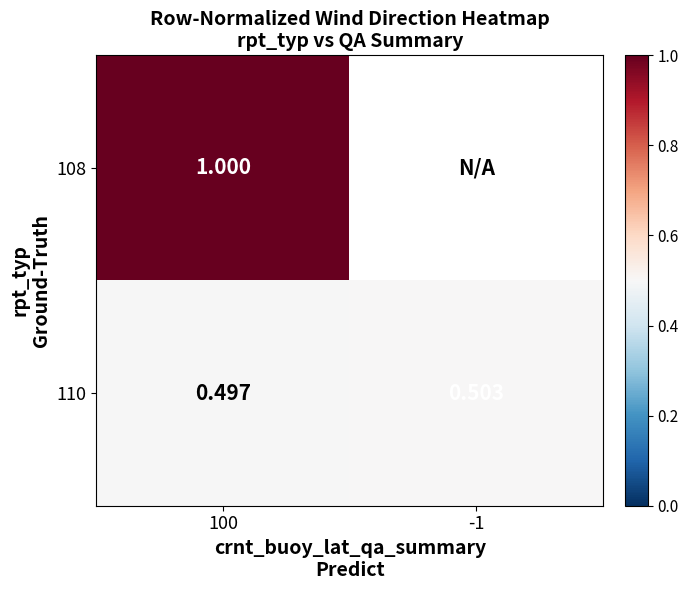

What is the maximum value for 110?

0.5